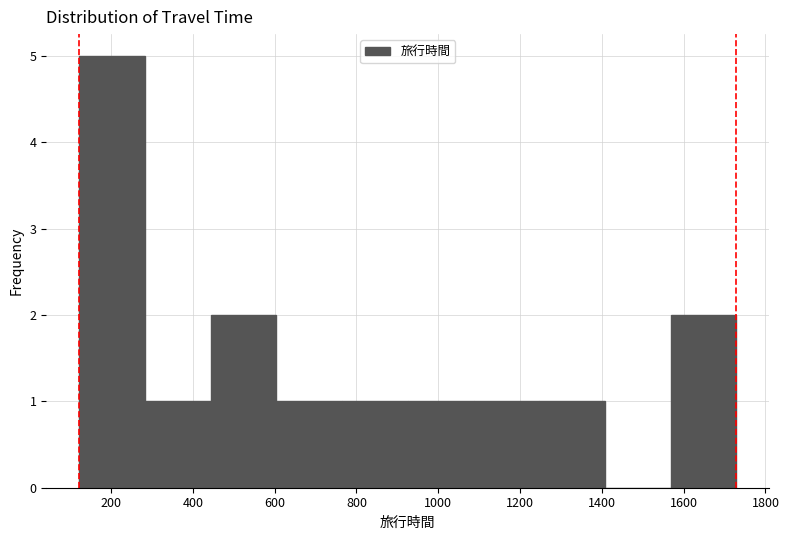

Reading left to right, list every bar in this chart as the range it spans on the x-axis followed by its height. Neither the bar edges nor the heights are printed on the chart, so give them approximately, as read against the axes.

120 to 280: 5
280 to 440: 1
440 to 600: 2
600 to 760: 1
760 to 920: 1
920 to 1080: 1
1080 to 1240: 1
1240 to 1400: 1
1400 to 1560: 0
1560 to 1720: 2